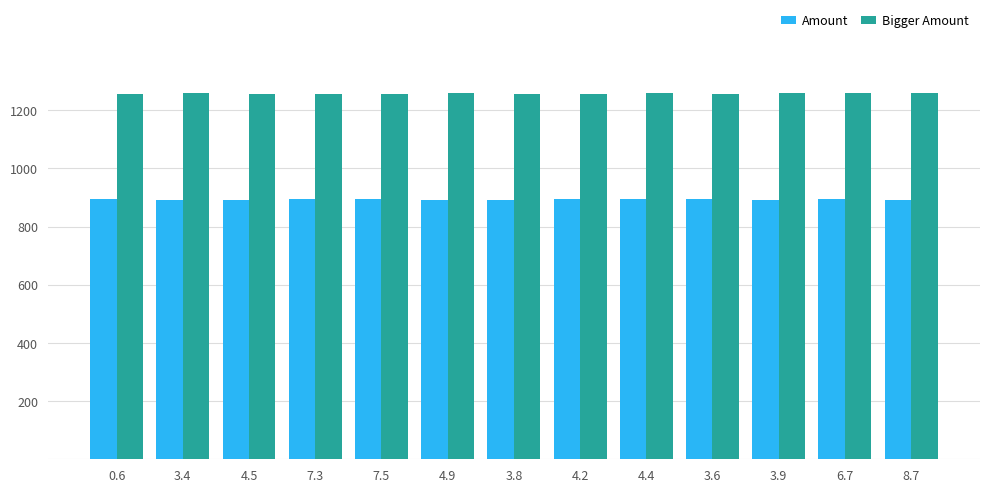

What is the minimum value shown in the chart?

892